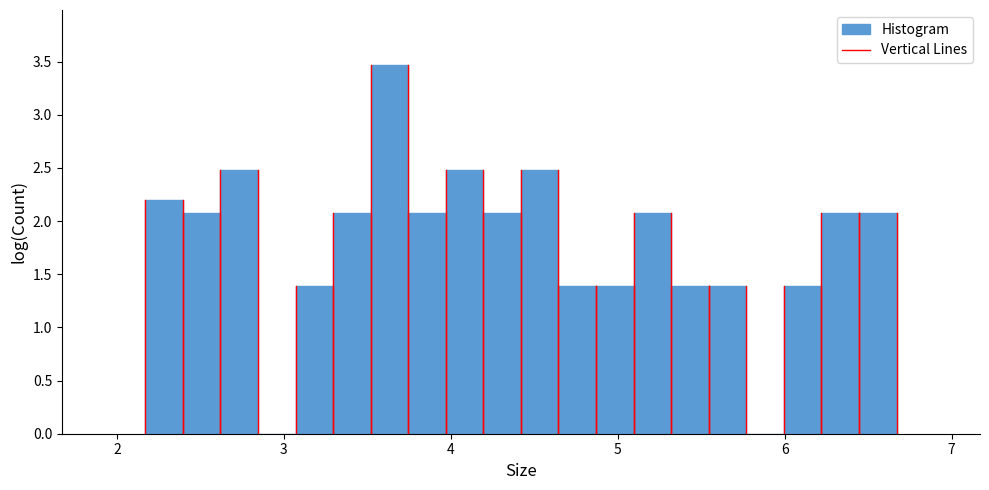

Read against the x-axis, roughly where is the centre of the tallest bar?

3.6